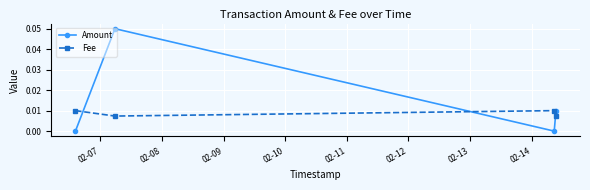

Rank the series by their average value, from lowest to highest.

Fee, Amount